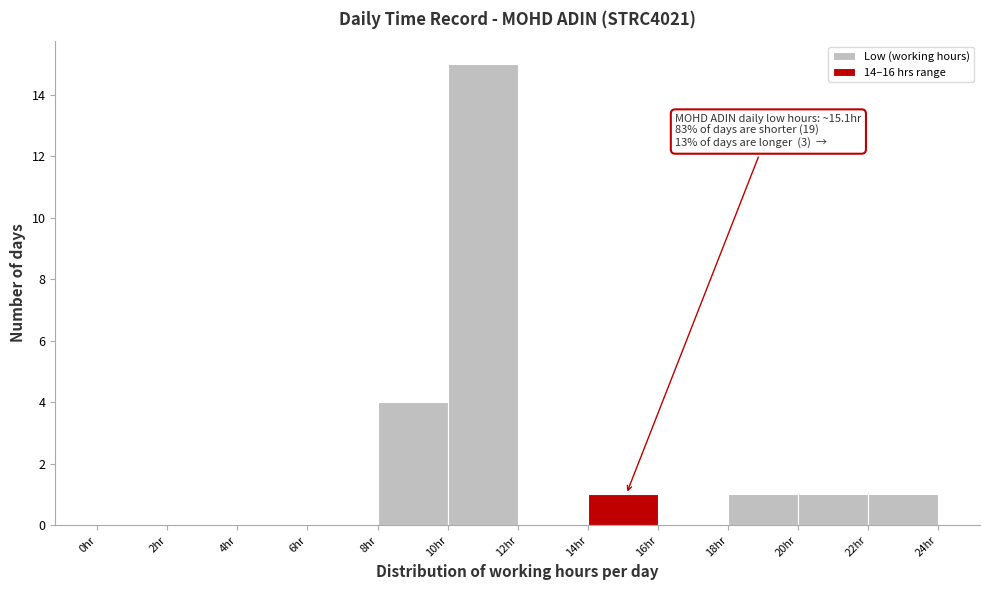

Which range on the x-axis has the tallest bar?

10 to 12